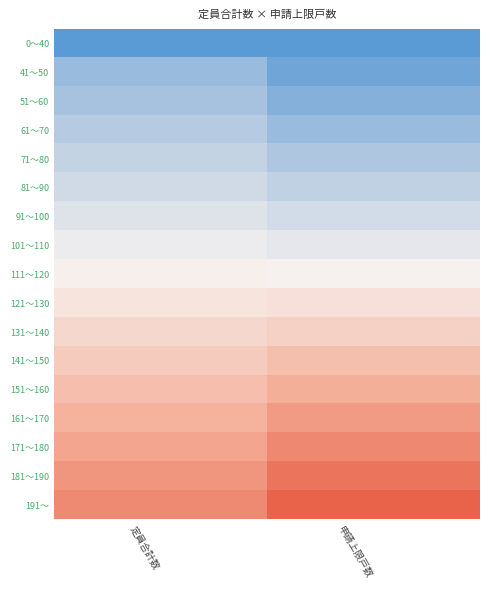

At 定員合計数, list the series in order from smallest to largest.

0～40, 41～50, 51～60, 61～70, 71～80, 81～90, 91～100, 101～110, 111～120, 121～130, 131～140, 141～150, 151～160, 161～170, 171～180, 181～190, 191～